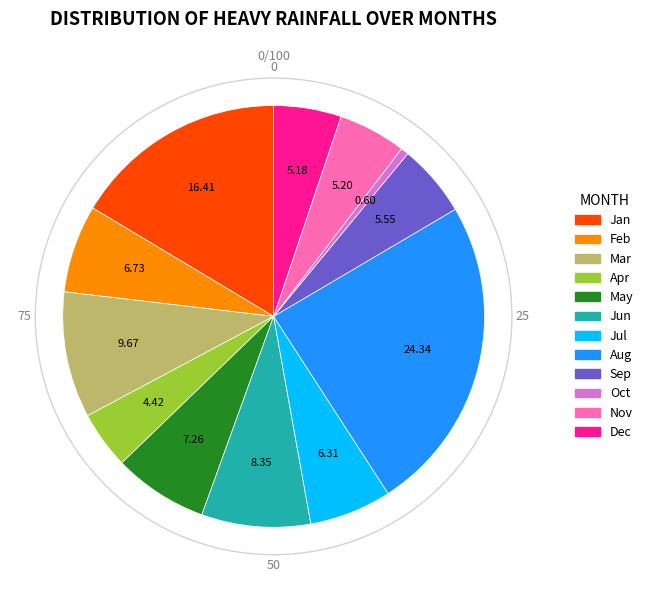

Does any single category account for the majority?

No